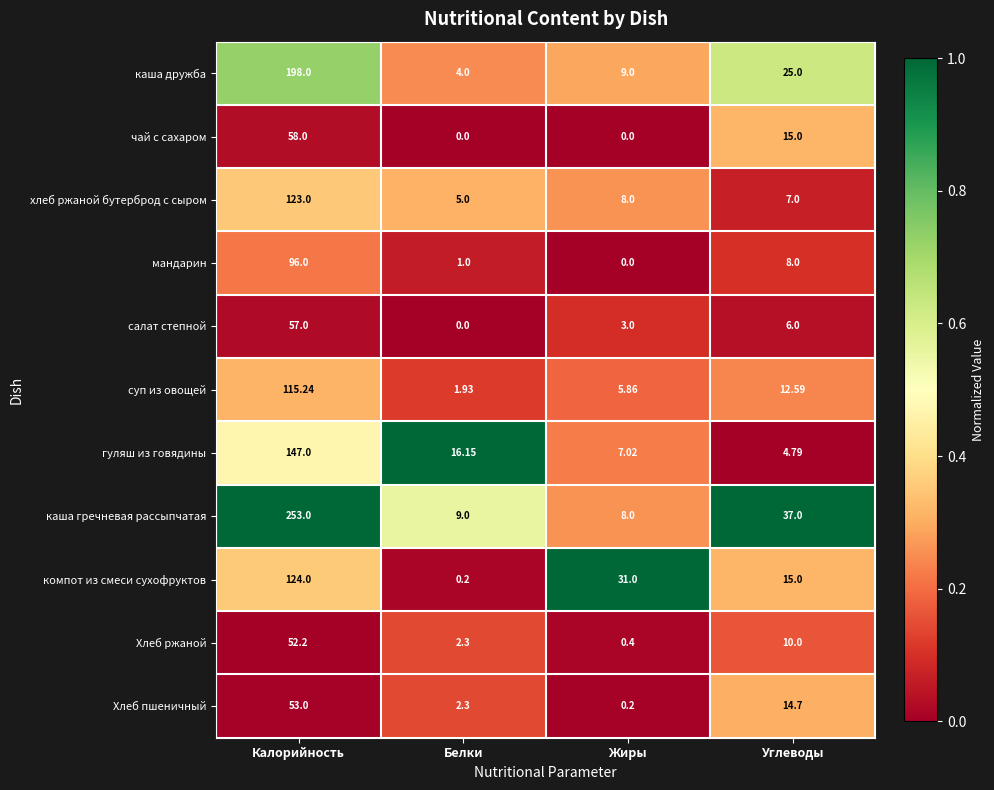

List the labels in order of гуляш из говядины value, smallest first.

Углеводы, Жиры, Белки, Калорийность